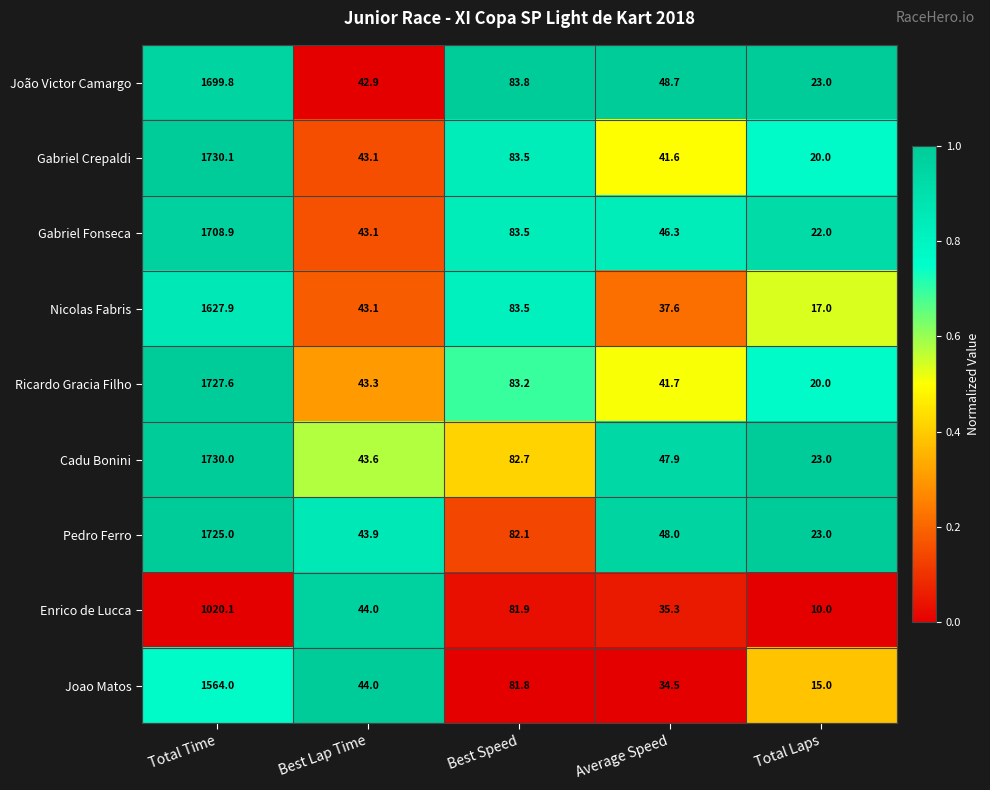

Is it true that Ricardo Gracia Filho equals 27.3 at Total Laps?

False